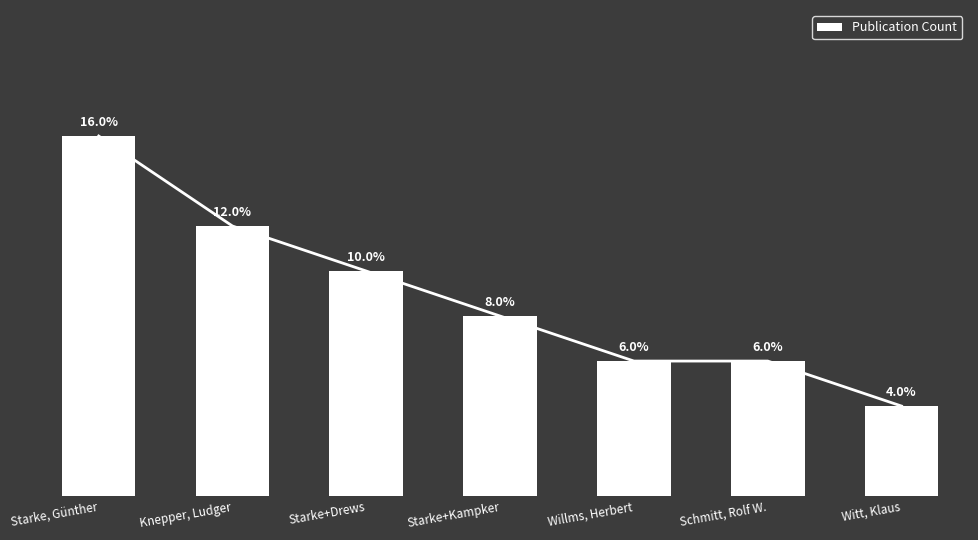

At which category does the chart reach its minimum across all series?

Witt, Klaus